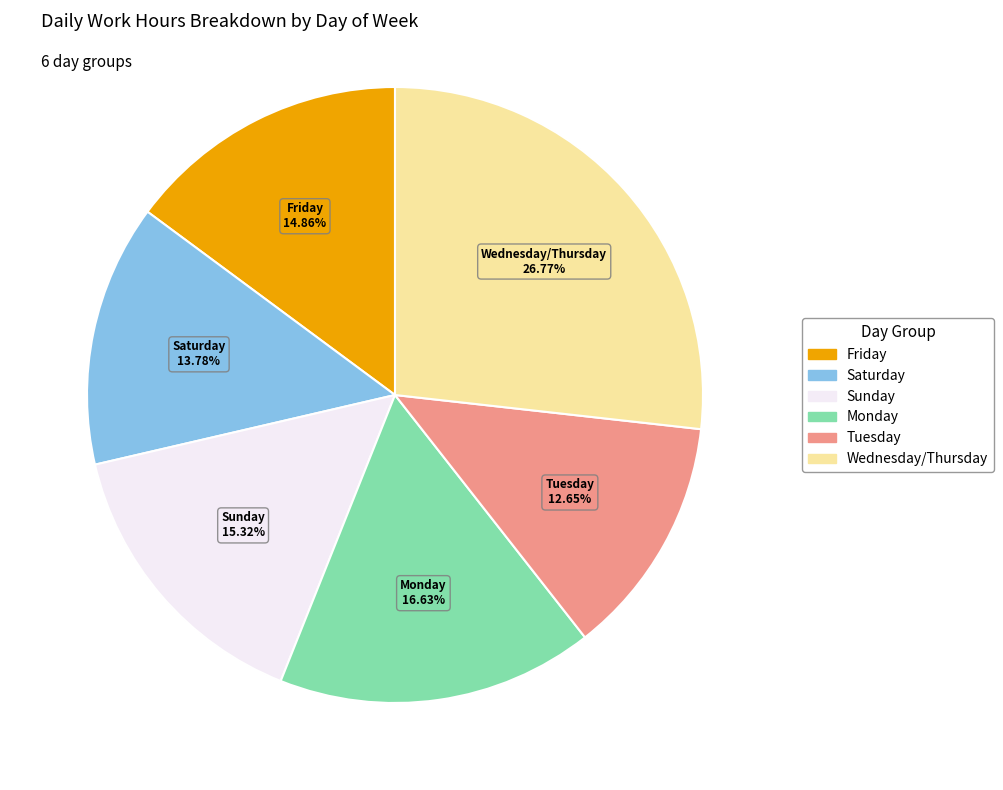

Is there a majority slice in this chart?

No